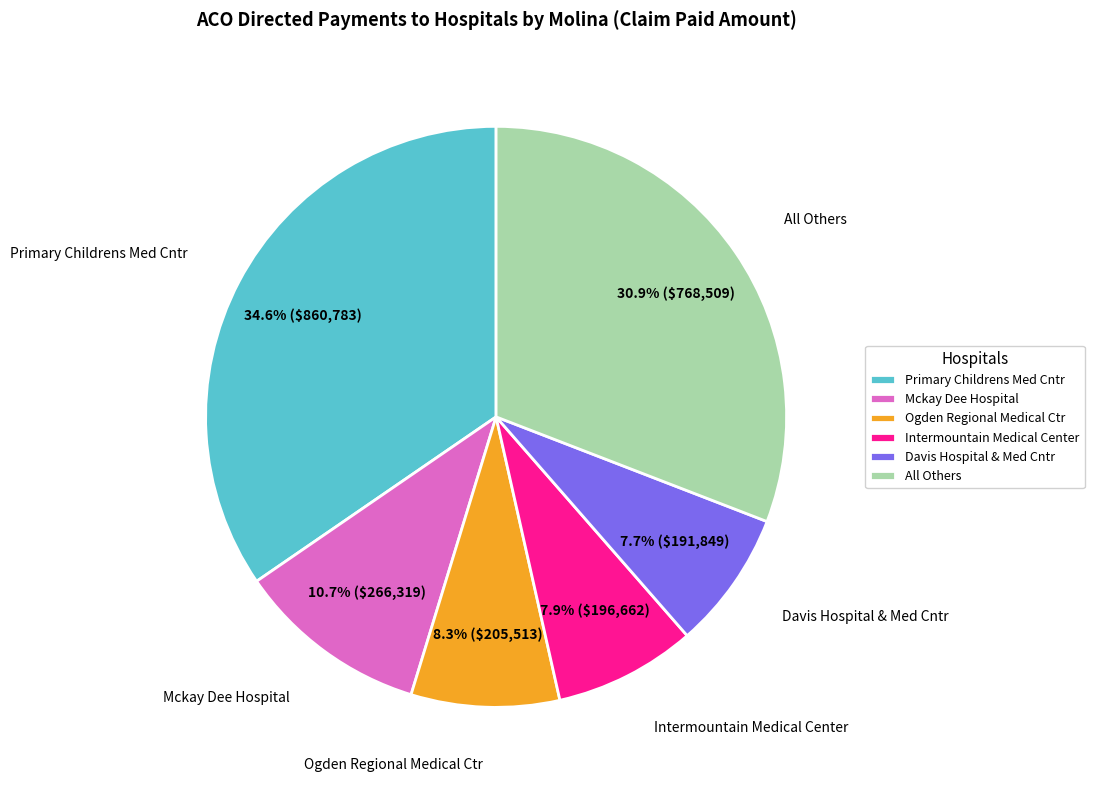

How many slices are in this pie chart?

6